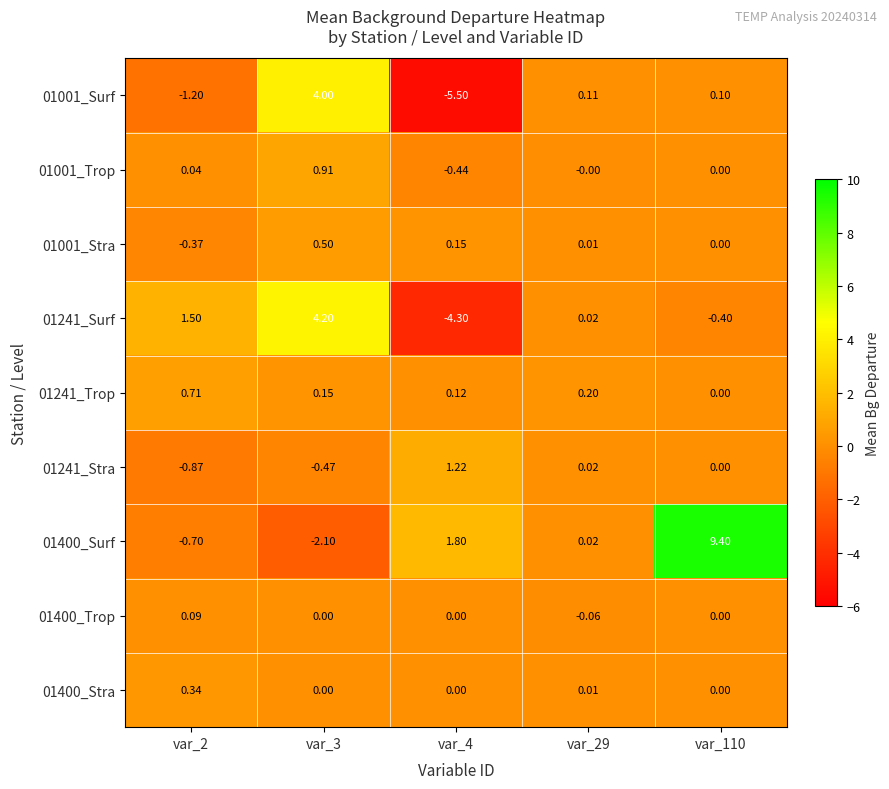

How many values in the 01001_Stra series are below 0?

1